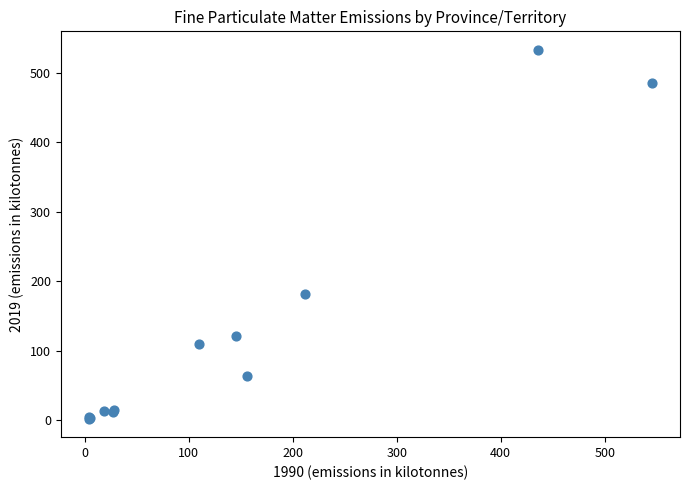

What Y value in the scatter plot is closest to 267?

182.2